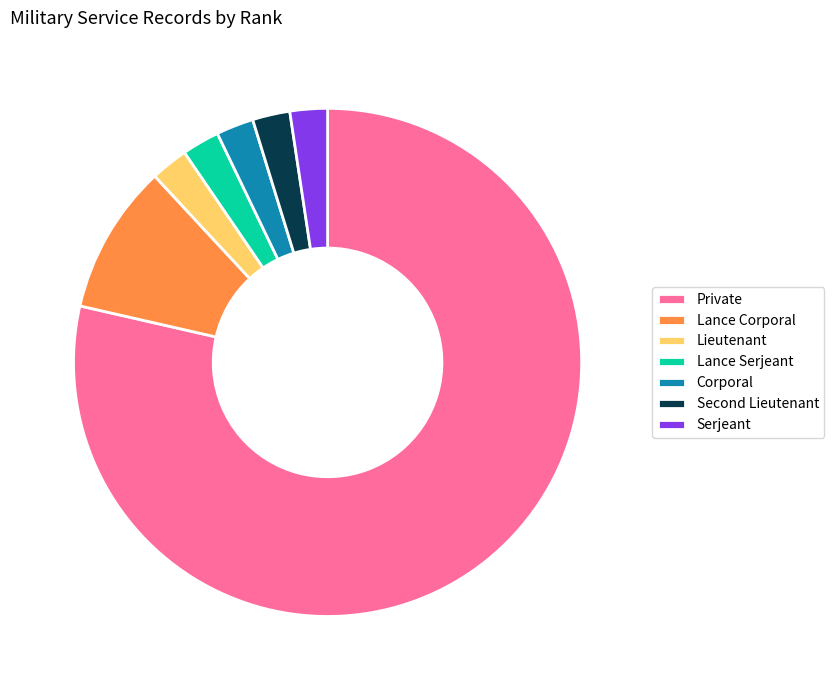

Which slice is the largest?

Private